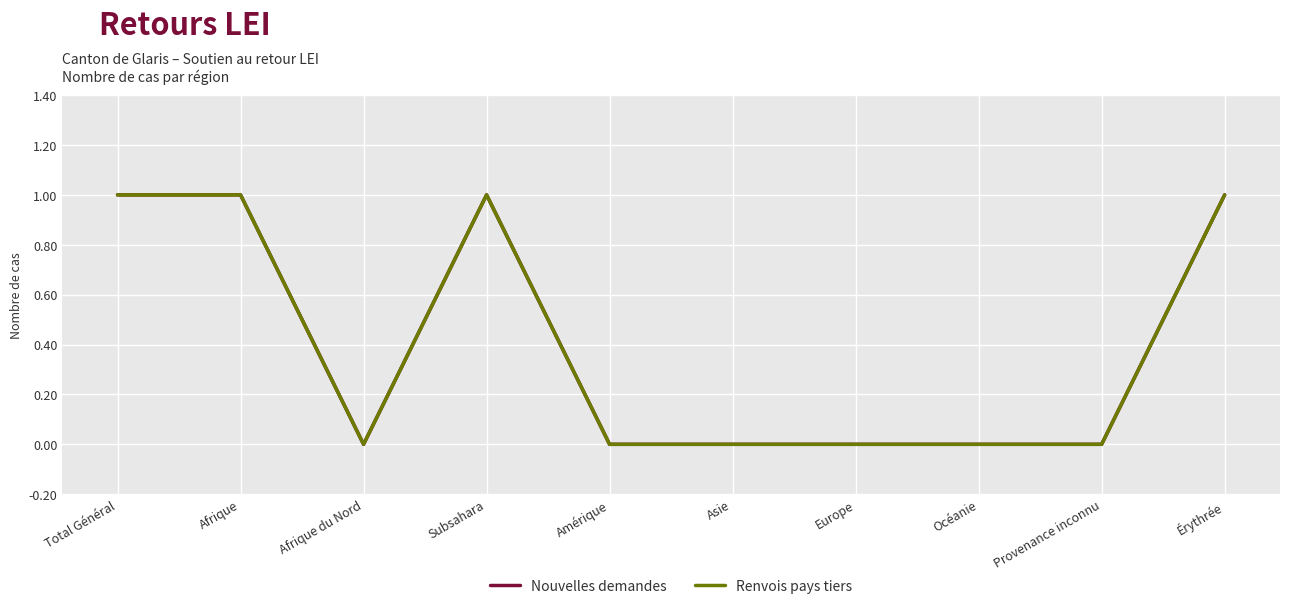

What is the difference between the maximum and minimum values in the Renvois pays tiers series?

1